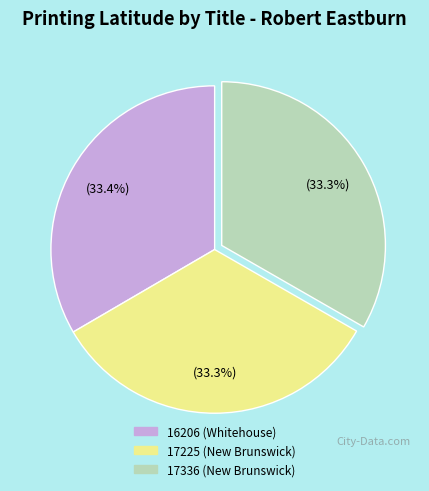

Count the number of slices in the pie.

3